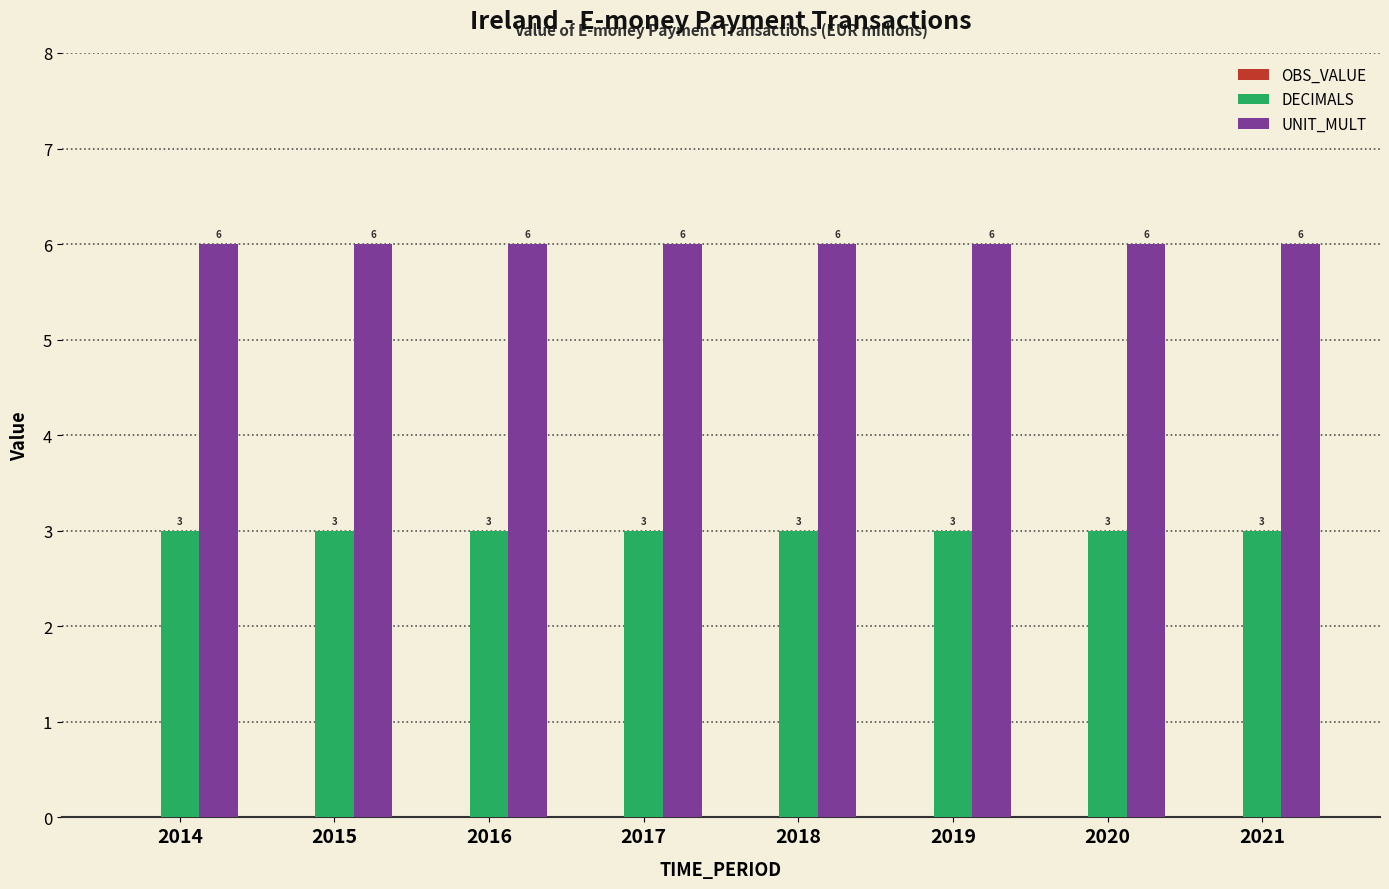

What is the difference between the highest and lowest values at 2017?

3